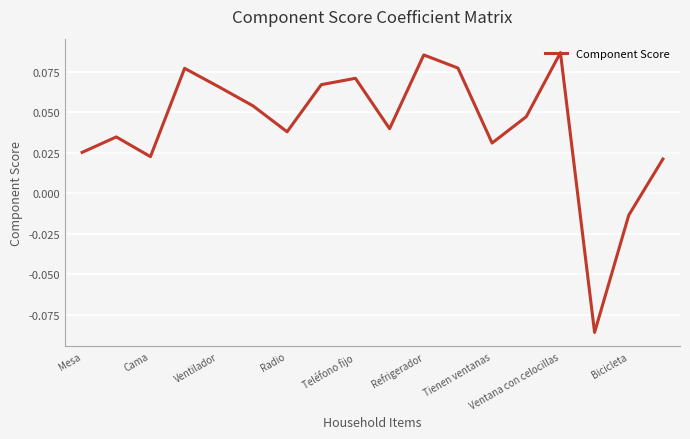

Where is the first local minimum?

Cama